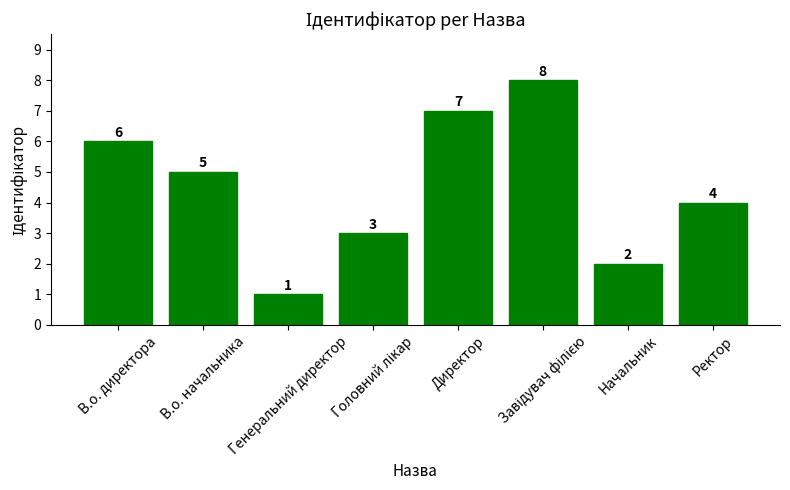

How many data points does each series have?

8